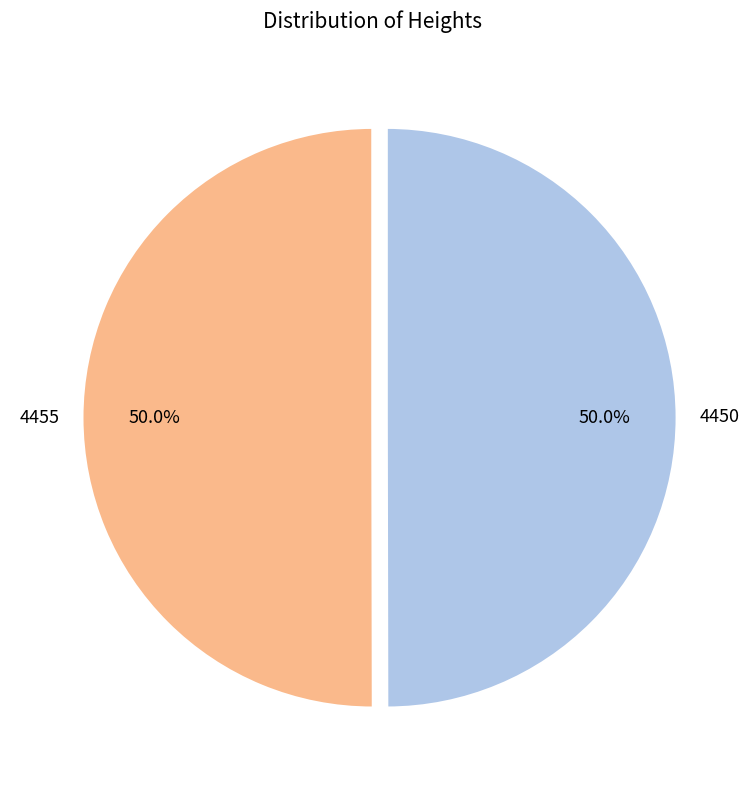

What portion of the pie excludes 4450?

50.0%